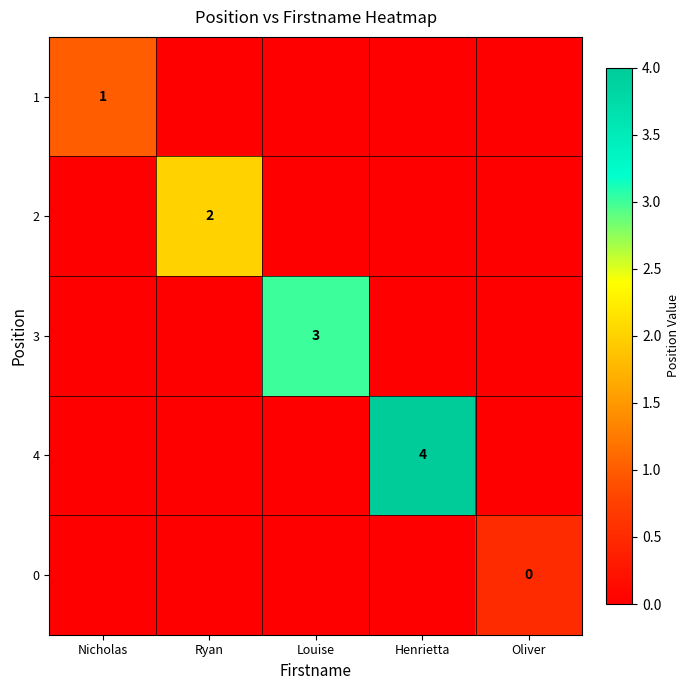

Is it true that 1 equals 1 at Nicholas?

True